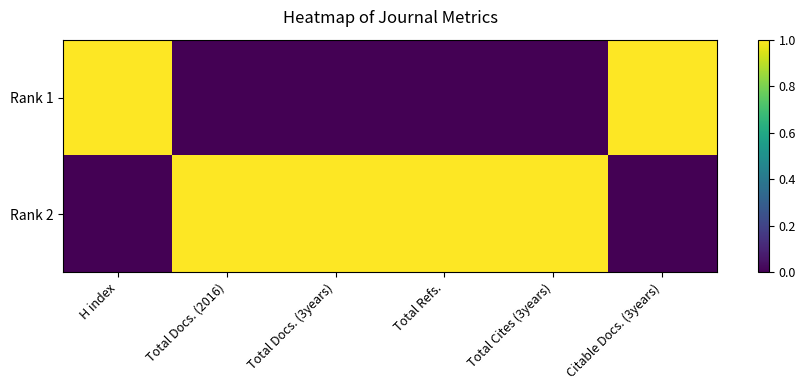

Reading left to right, what are all the values shown in this chart?

Rank 1: H index=1	Total Docs. (2016)=0	Total Docs. (3years)=0	Total Refs.=0	Total Cites (3years)=0	Citable Docs. (3years)=1
Rank 2: H index=0	Total Docs. (2016)=1	Total Docs. (3years)=1	Total Refs.=1	Total Cites (3years)=1	Citable Docs. (3years)=0